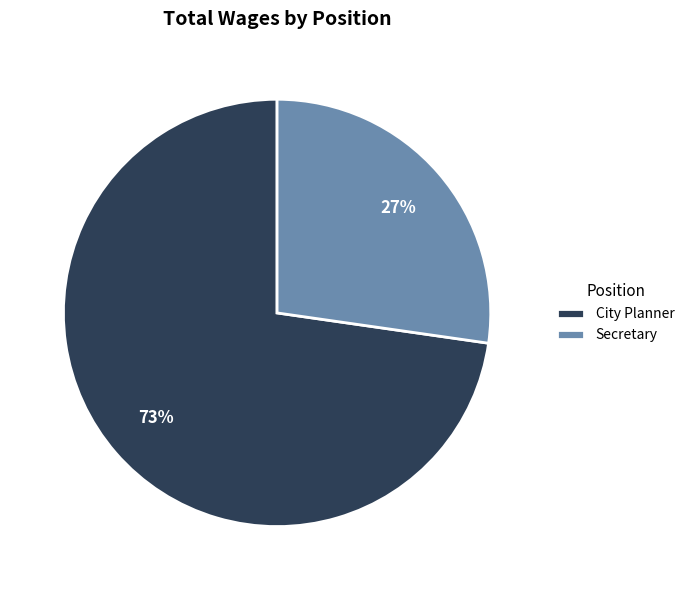

Rank the categories by value from lowest to highest.

Secretary, City Planner